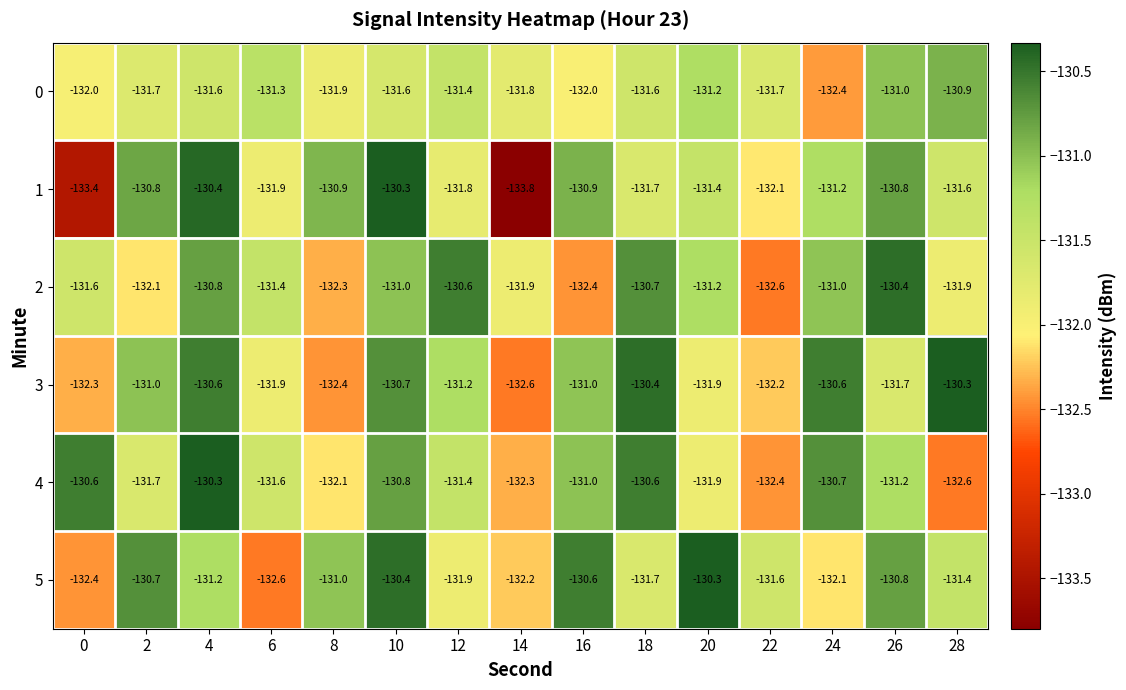

At which category is the sum across all series the highest?

10